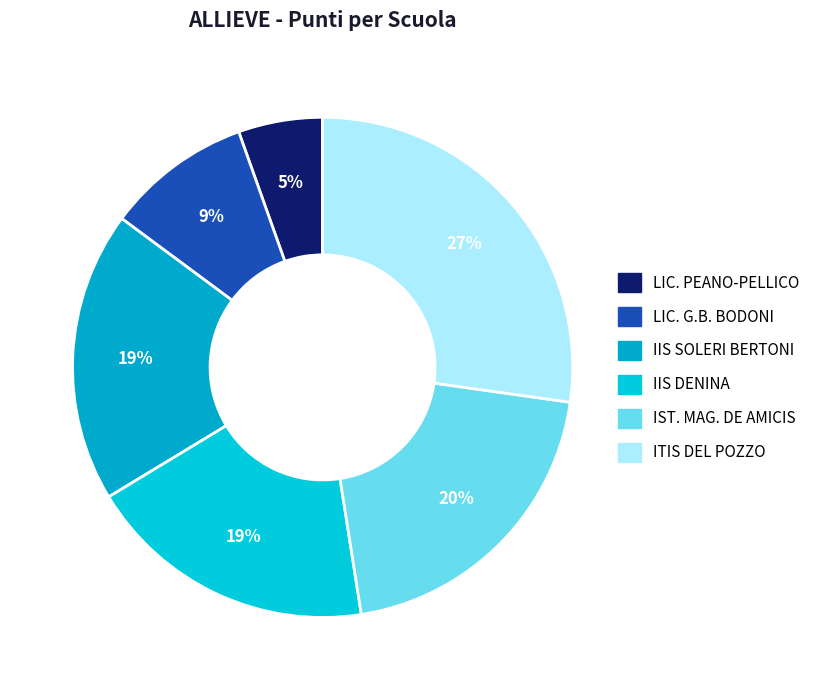

What portion of the pie excludes ITIS DEL POZZO?

72.8%